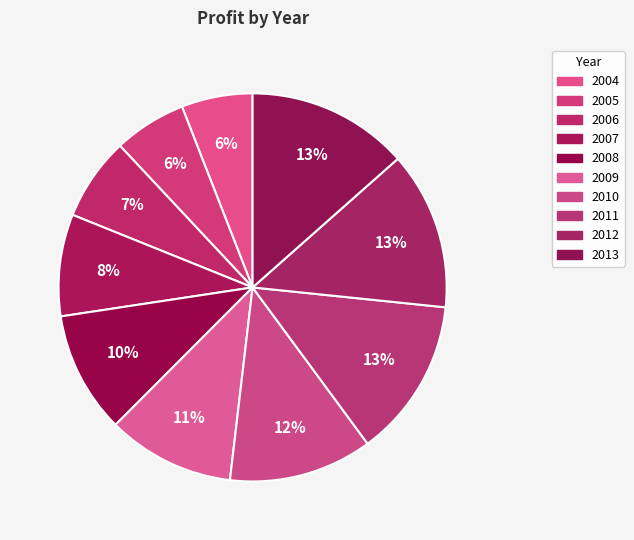

What percentage is the 2007 slice, to the nearest percent?

8%